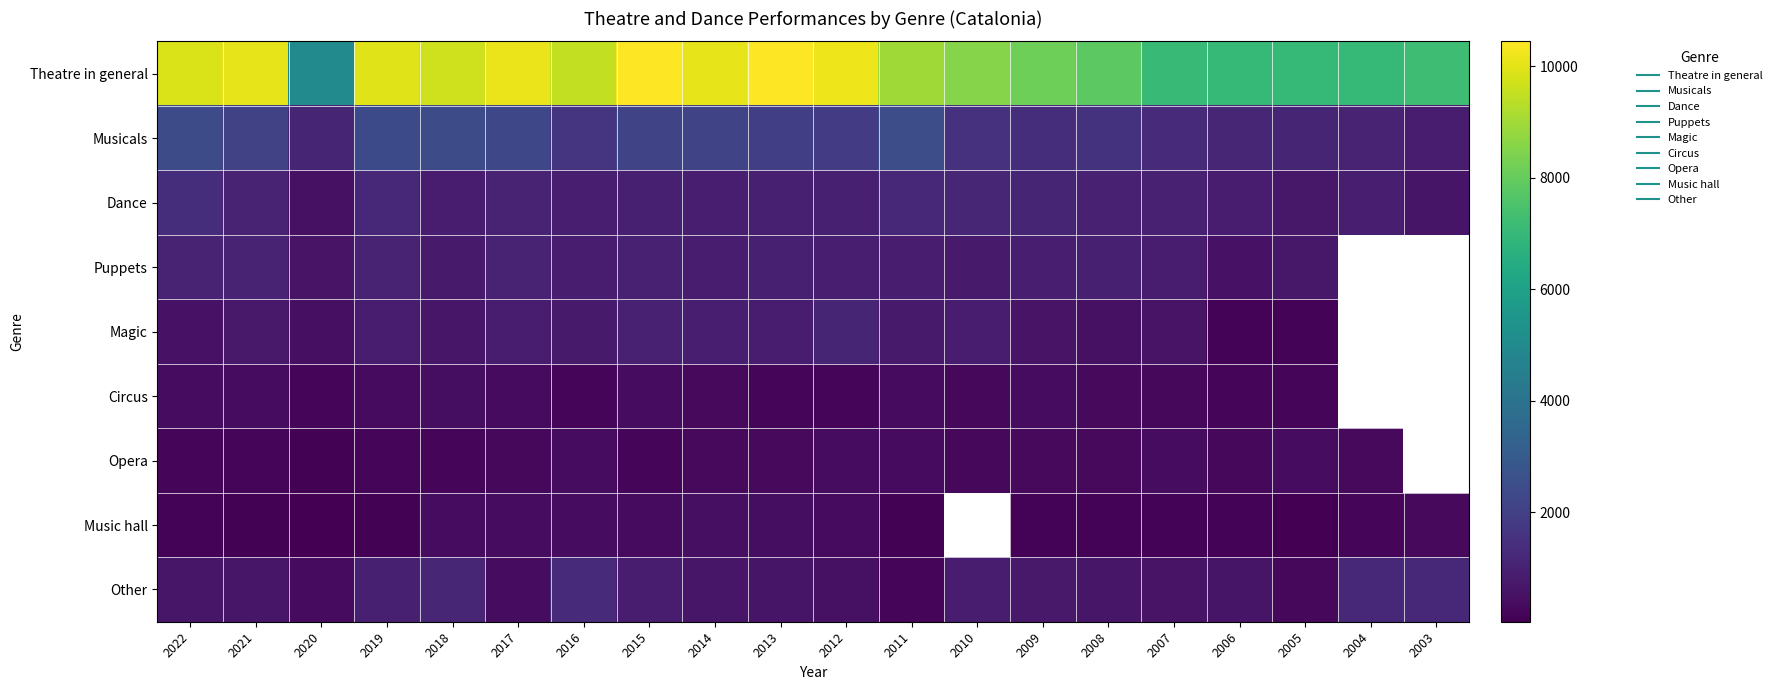

True or false: Other has a value of 862.0 at 2015.

True